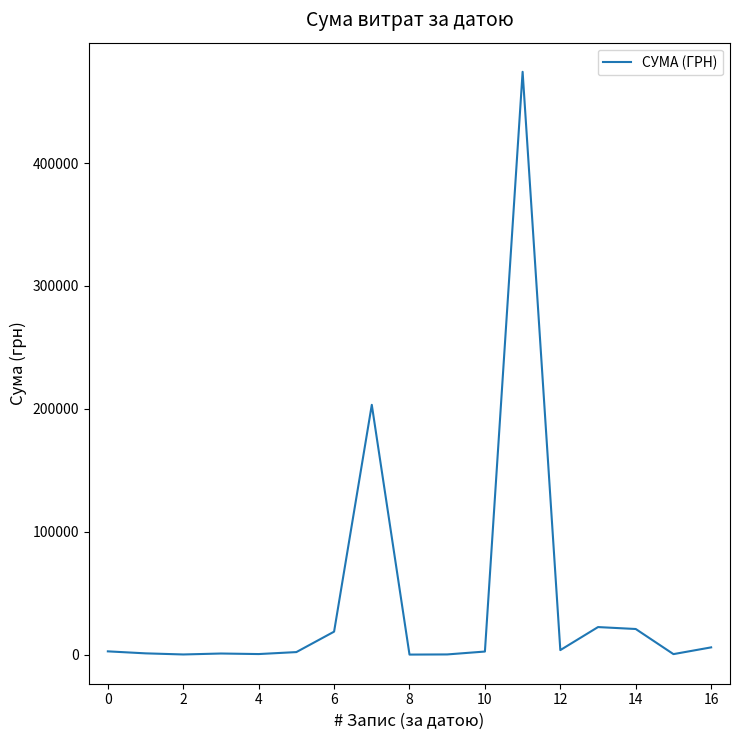

What is the difference between the maximum and minimum values?

474231.7